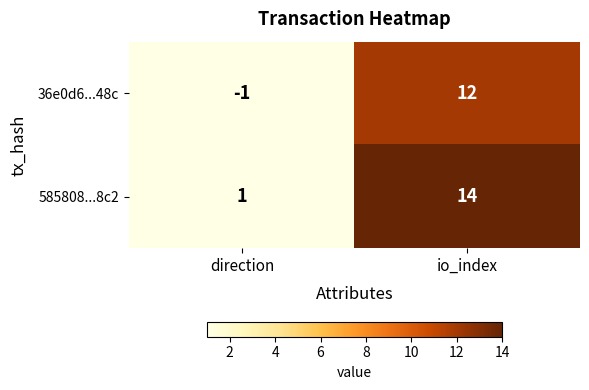

Where is 36e0d6...48c nearest to the value 5?

direction